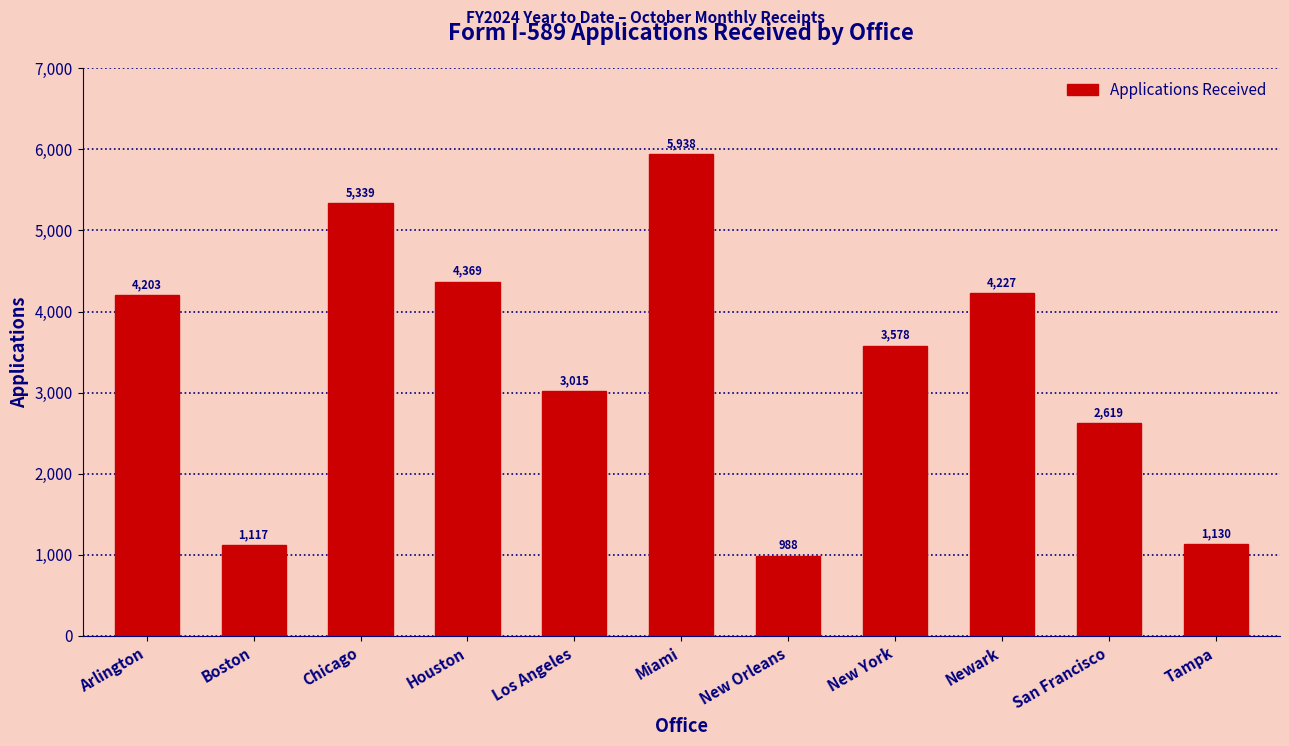

Reading left to right, what are all the values shown in this chart?

Arlington=4203	Boston=1117	Chicago=5339	Houston=4369	Los Angeles=3015	Miami=5938	New Orleans=988	New York=3578	Newark=4227	San Francisco=2619	Tampa=1130